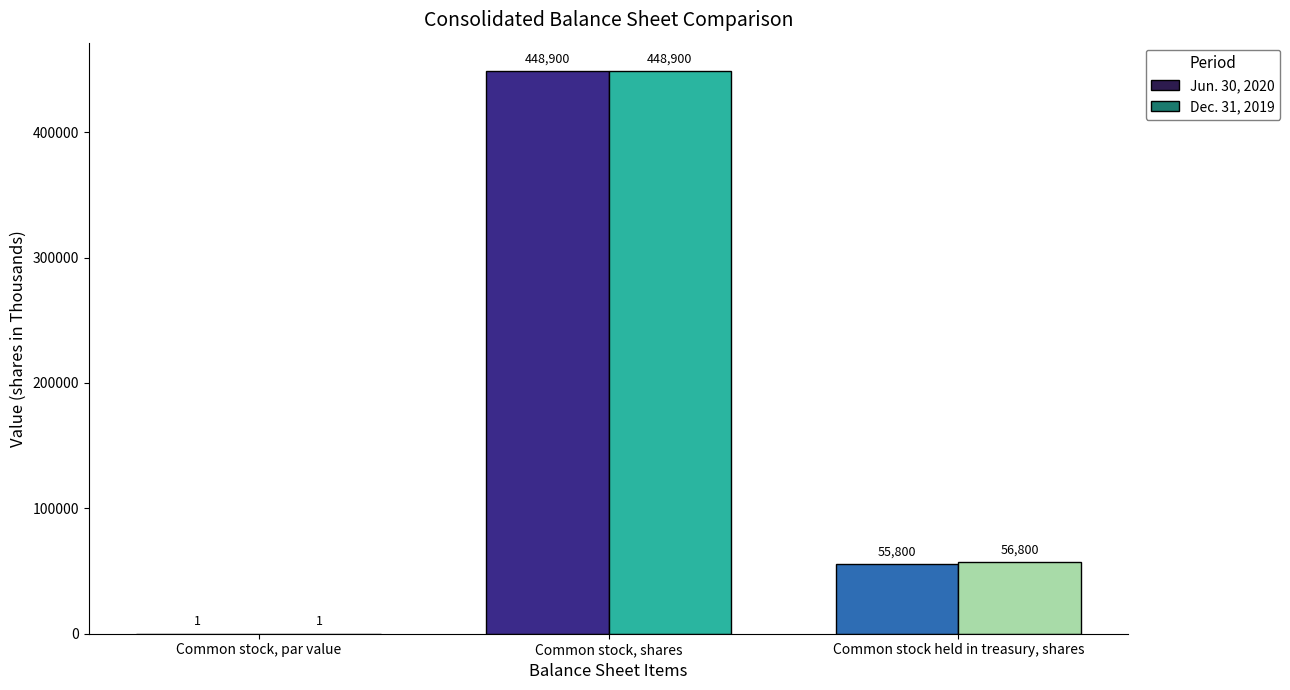

Is it true that Dec. 31, 2019 equals 56800 at Common stock held in treasury, shares?

True